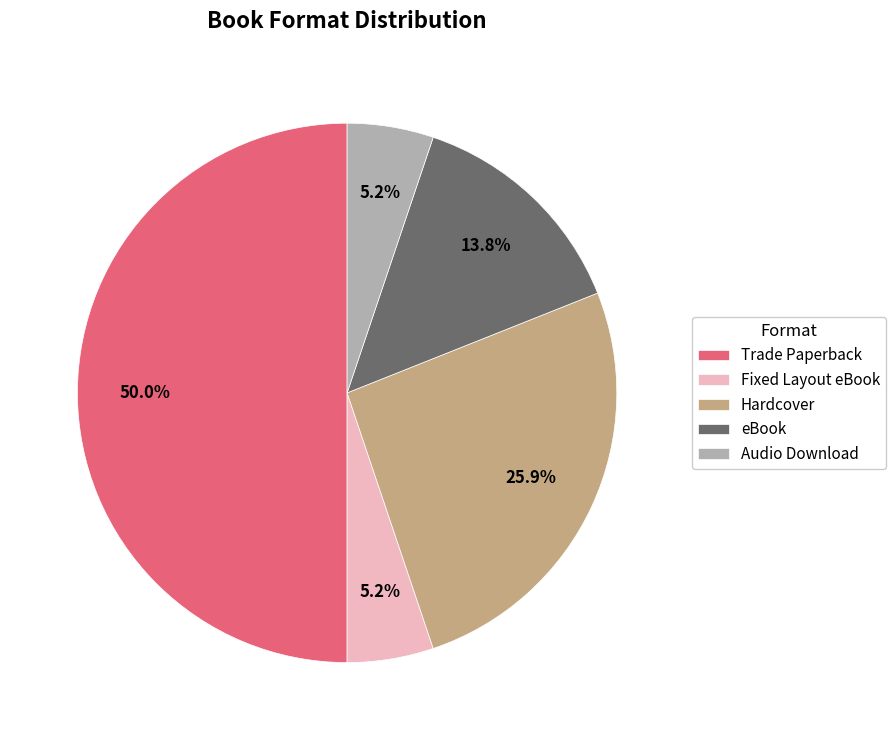

Which slice is the largest?

Trade Paperback